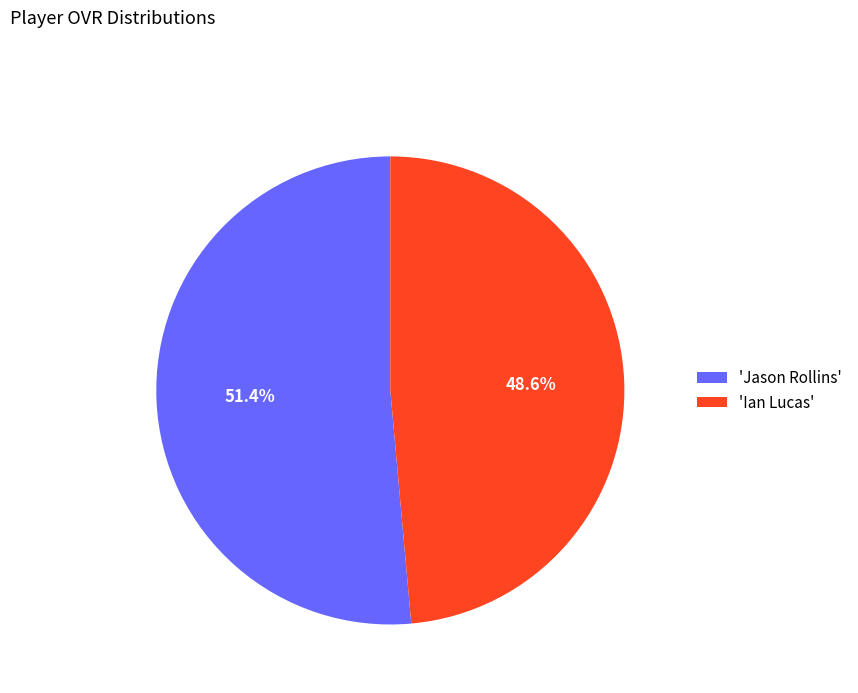

What is the ratio of the value at 'Ian Lucas' to the value at 'Jason Rollins'?

0.9